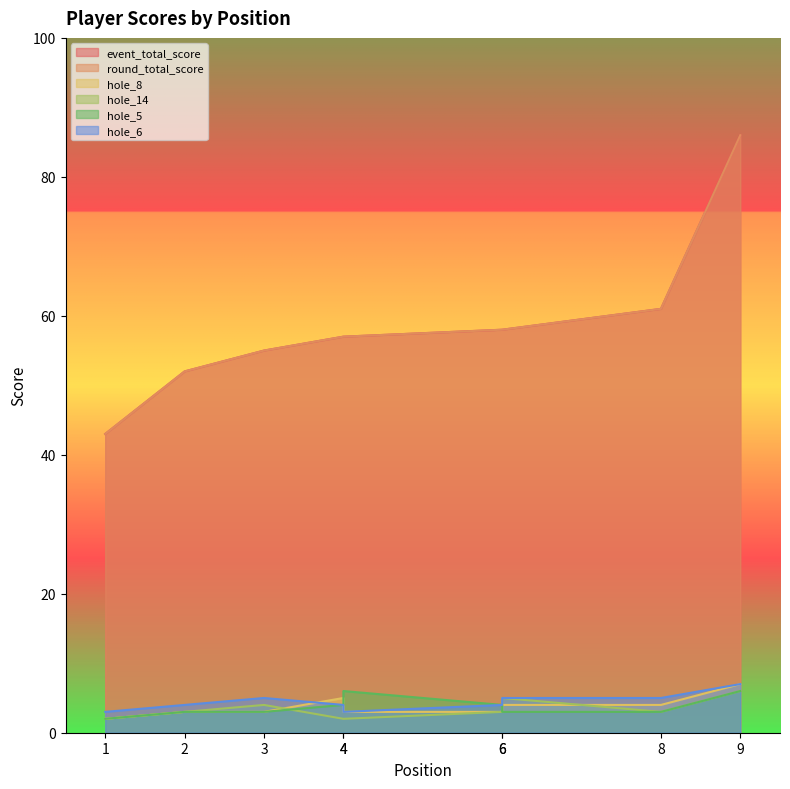

At which category is the sum across all series the highest?

9